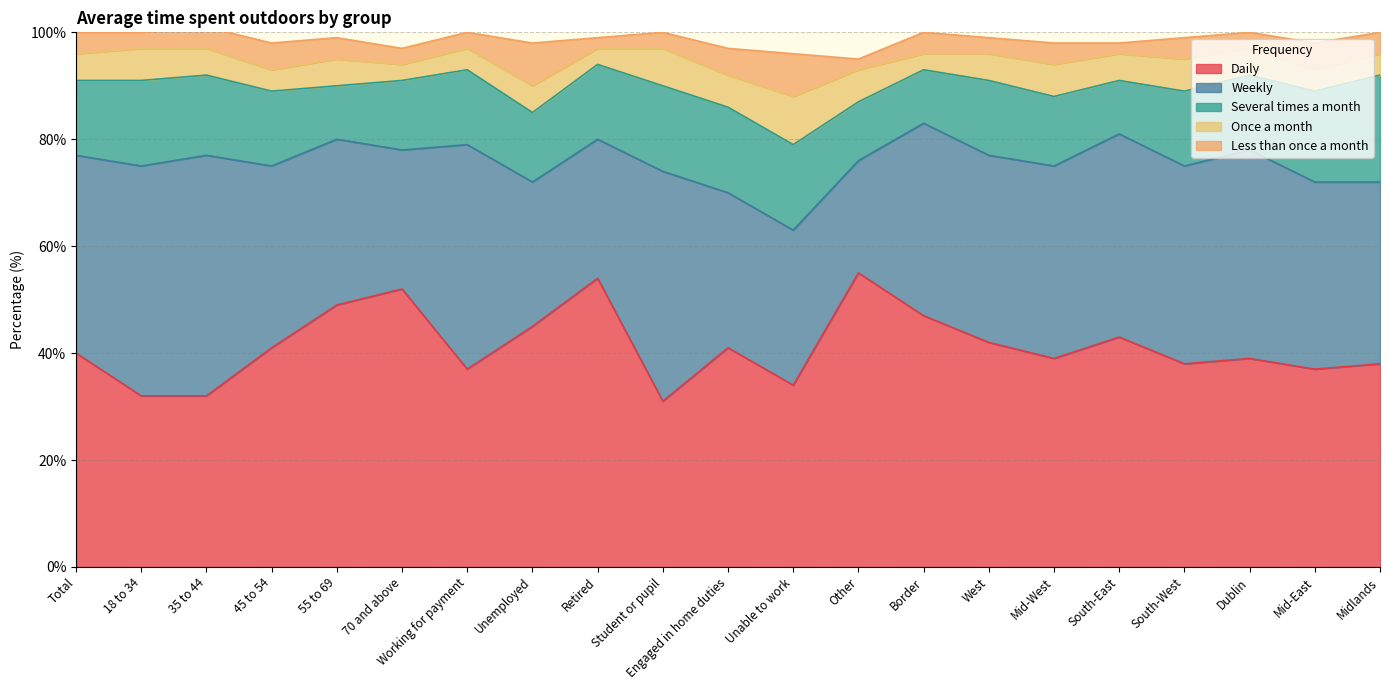

The value of Weekly at 55 to 69 is 9. True or false?

False